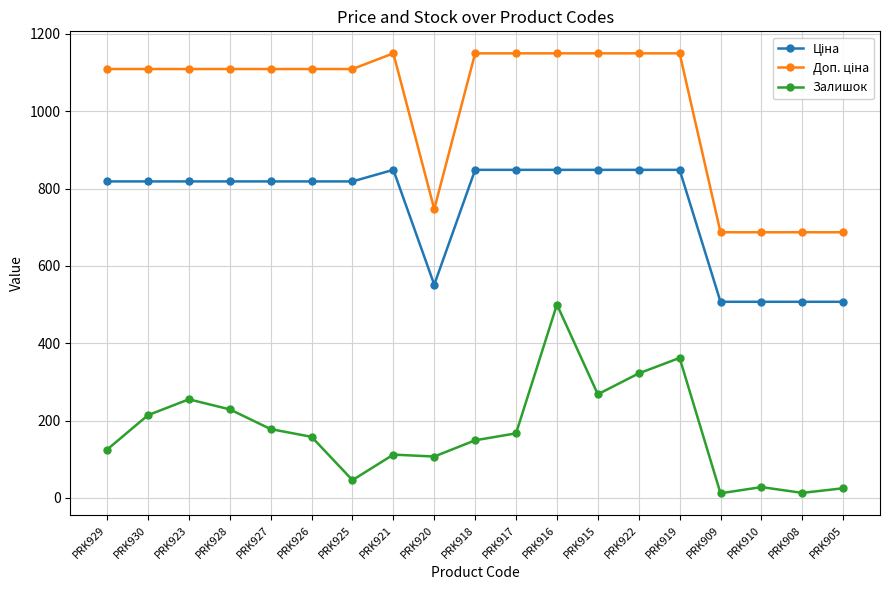

What is the highest value of the Залишок series?

500.0